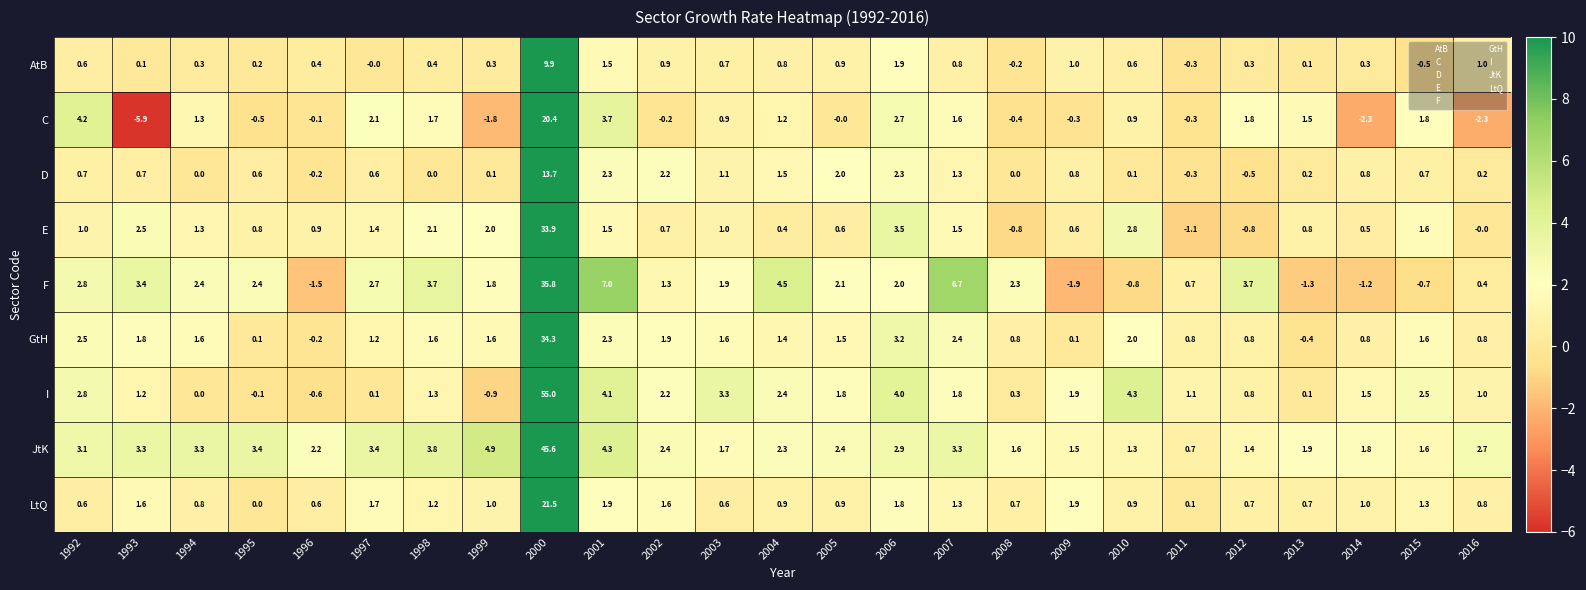

What is the difference between the maximum and minimum values in the I series?

55.9